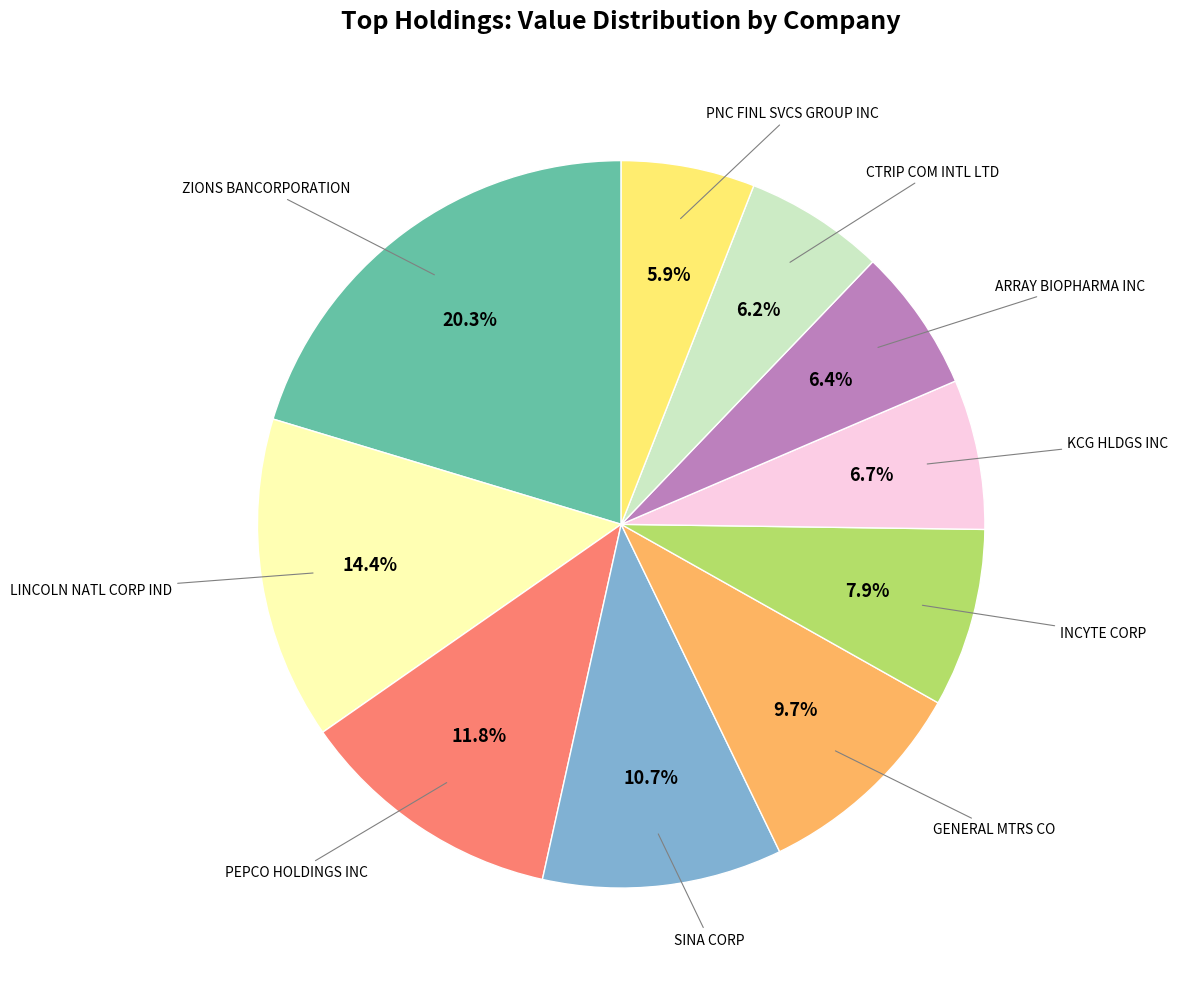

To the nearest percent, what percentage of the pie is CTRIP COM INTL LTD?

6%